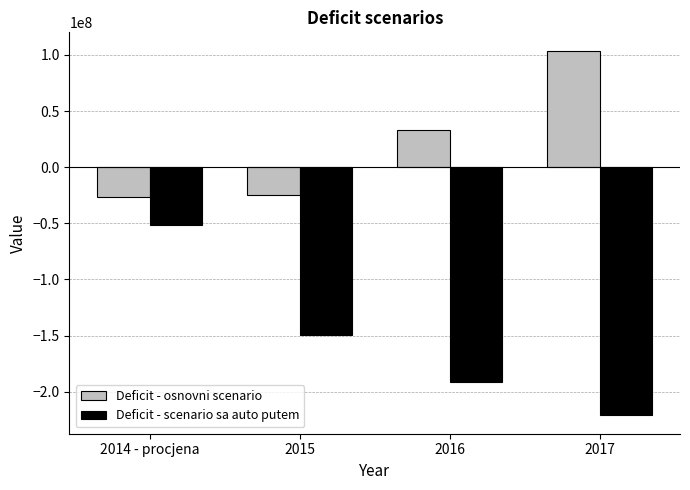

Rank the series by their average value, from lowest to highest.

Deficit - scenario sa auto putem, Deficit - osnovni scenario